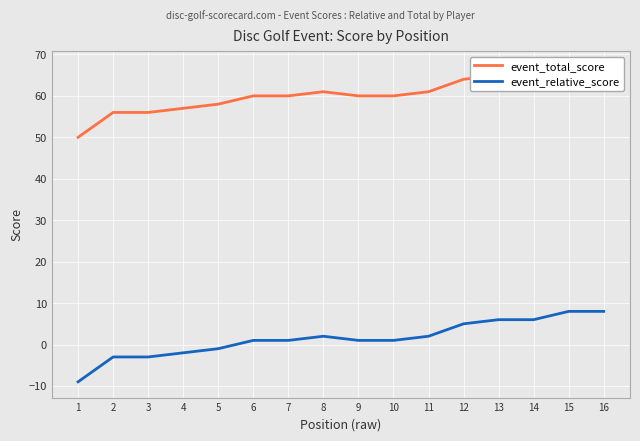

What is the difference between the second highest and second lowest values in the event_relative_score series?

11